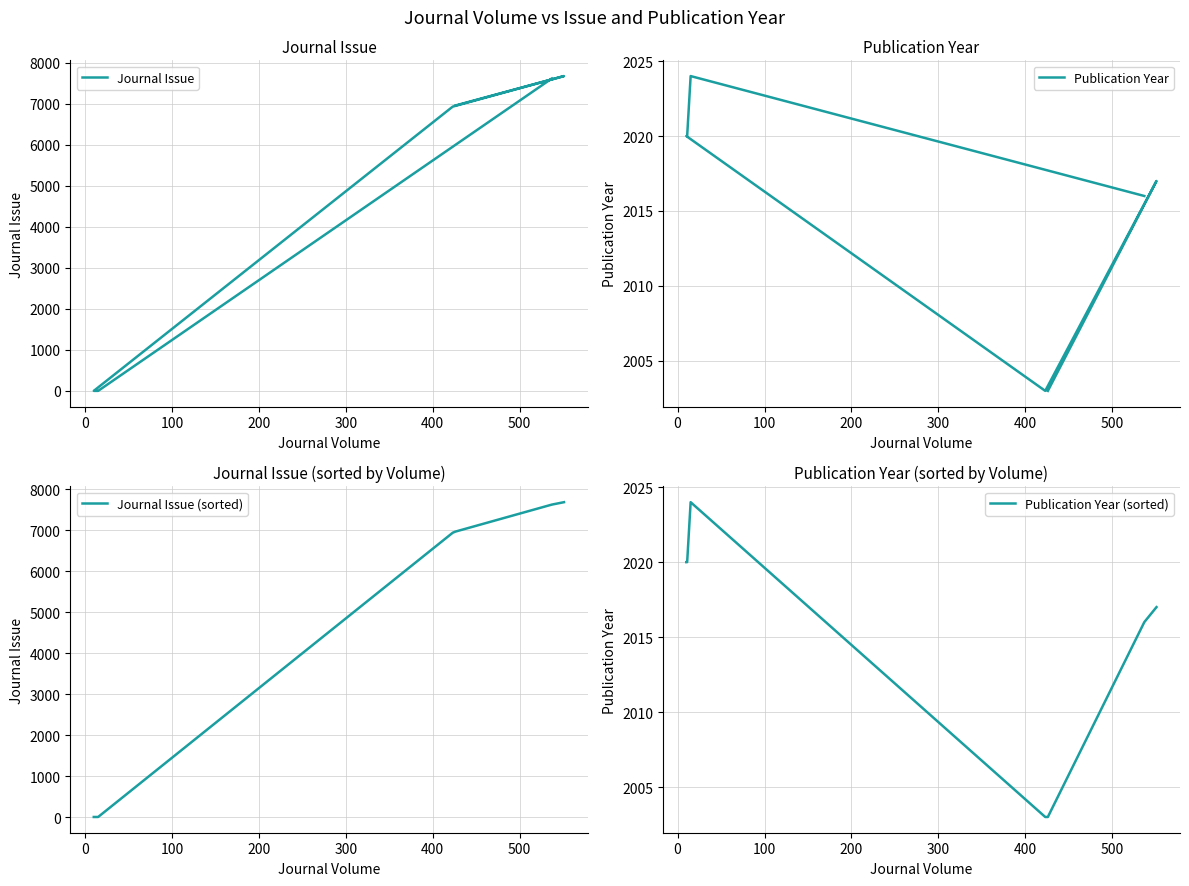

Which series ends up on top after the final intersection of Publication Year (sorted) and Journal Issue (sorted)?

Journal Issue (sorted)